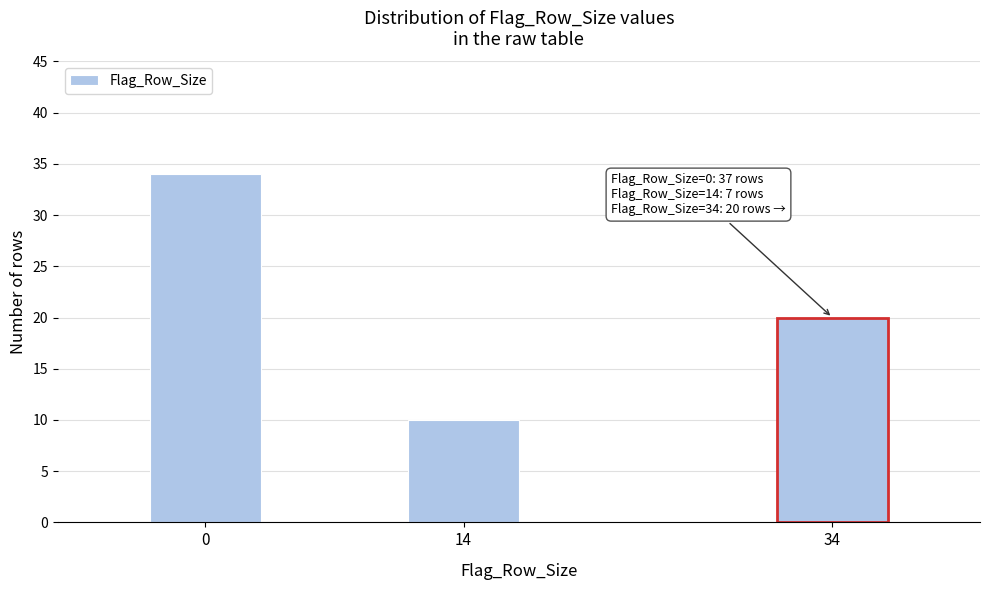

Reading right to left, extract all data points from this chart.

20	10	34